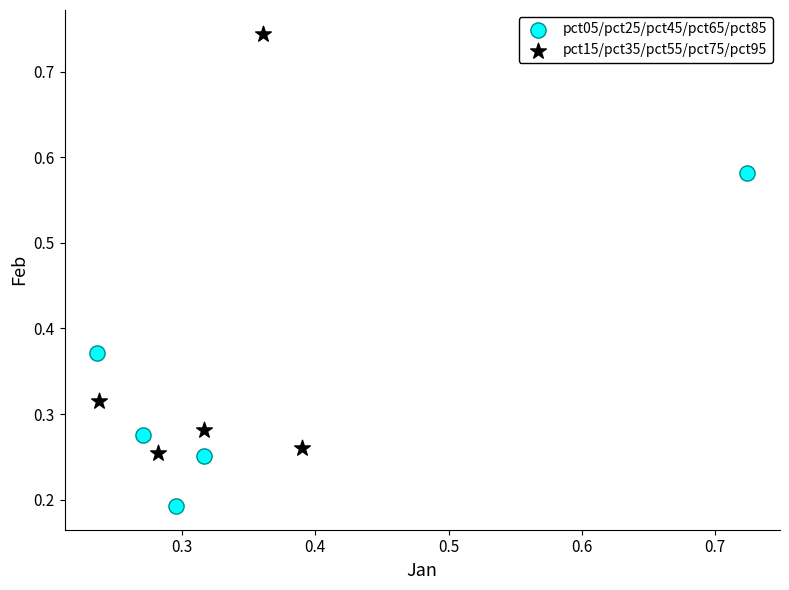

Which series has the largest Y range (max minus min)?

pct15/pct35/pct55/pct75/pct95